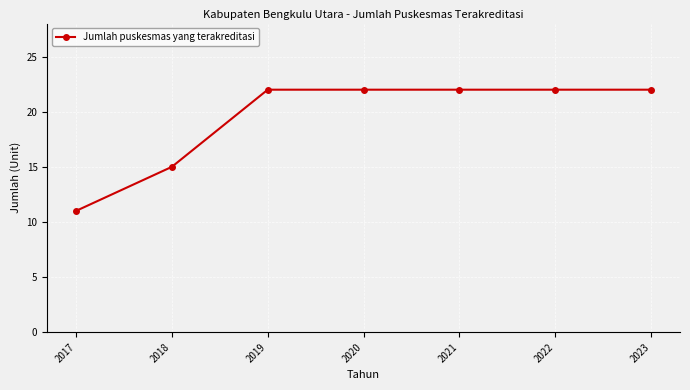

How many lines are shown in the chart?

1